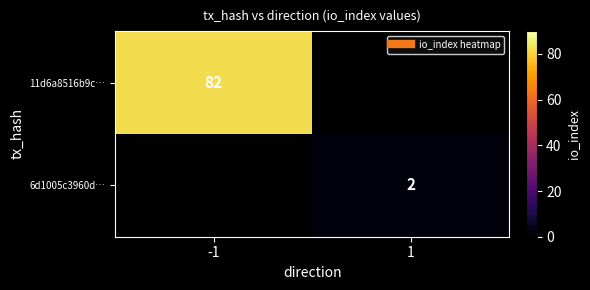

At how many categories does at least one series exceed 24?

1